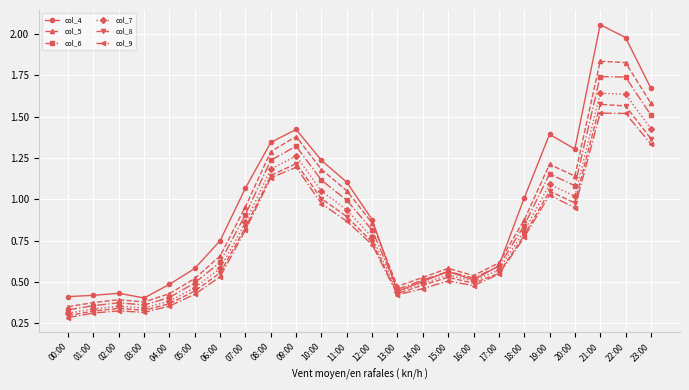

True or false: col_6 and col_8 cross at least once.

False